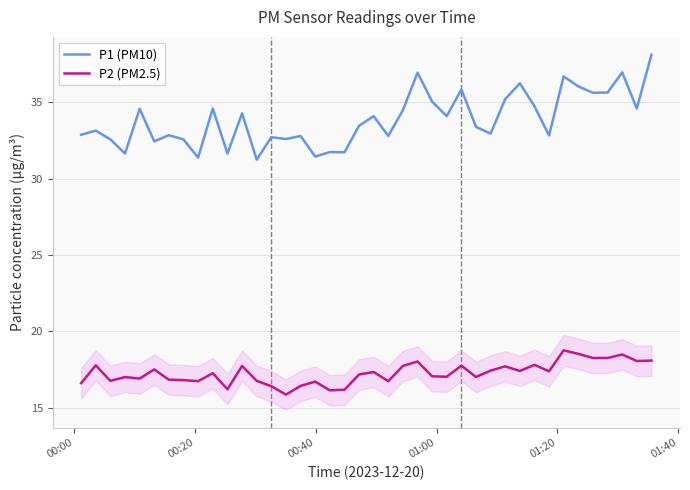

List the series in order of their peak value, highest first.

P1 (PM10), P2 (PM2.5)